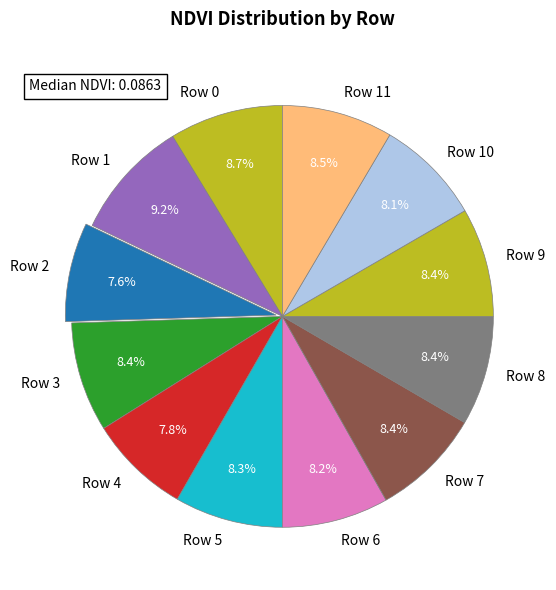

What percentage is NOT represented by Row 4?

92.2%